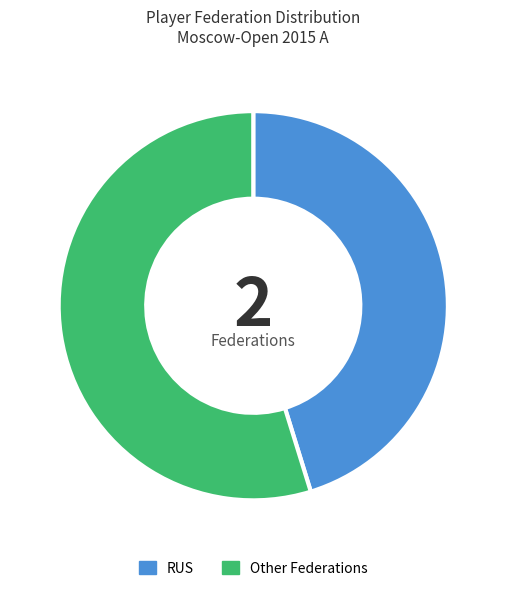

How many slices are in this pie chart?

2